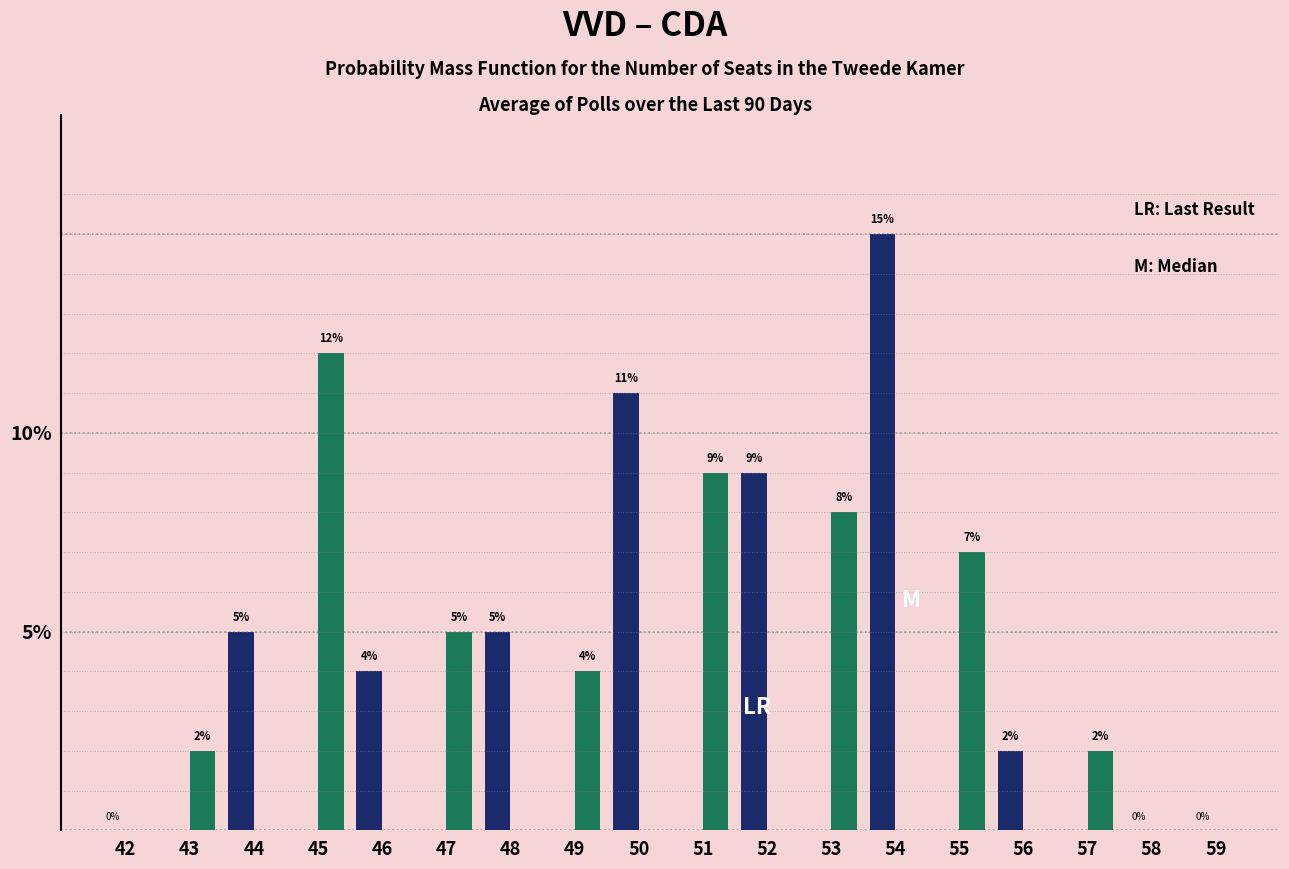

At which category is the sum across all series the highest?

54